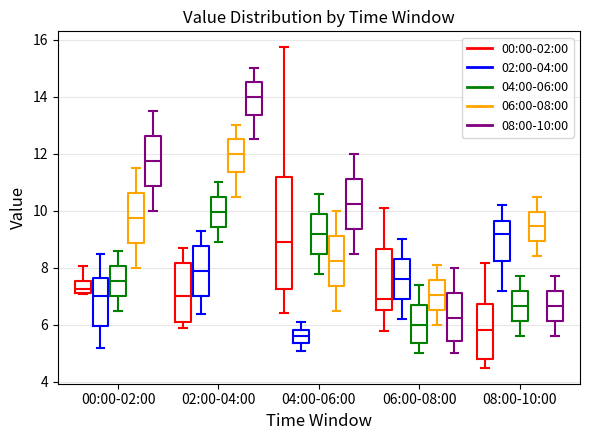

Which box has the highest median line?

02:00-04:00 (08:00-10:00)